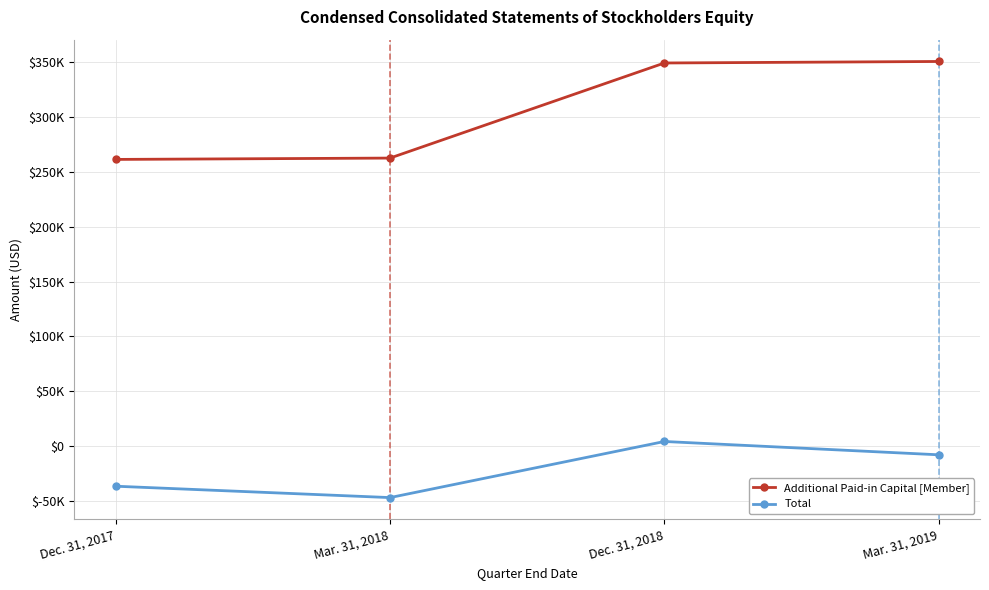

Where does the Total series first go above -7891?

Dec. 31, 2018